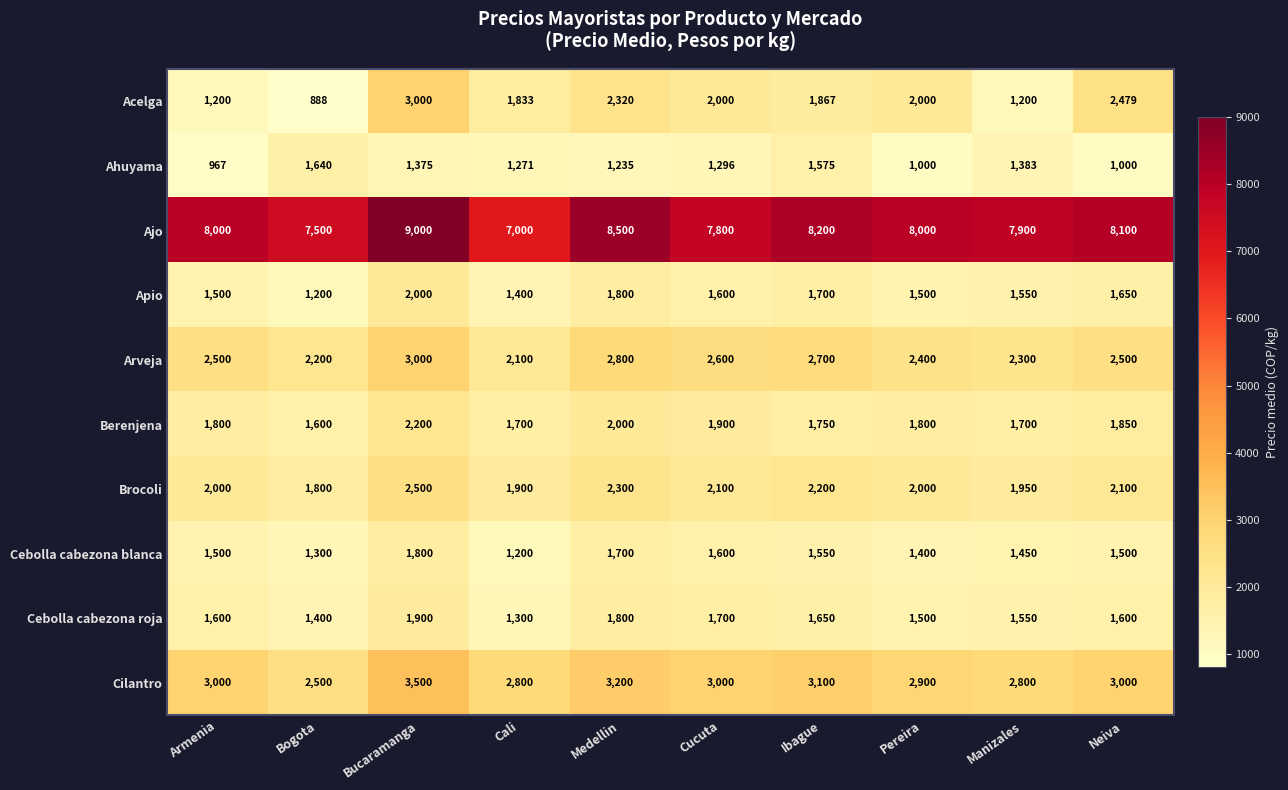

What is the sum of all Arveja values?

25100